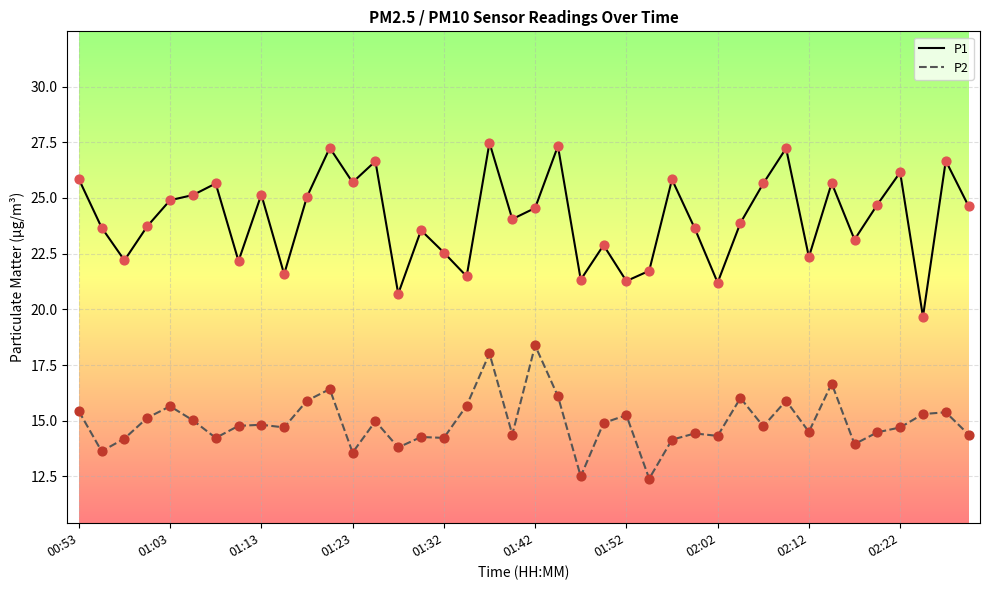

At how many categories does at least one series exceed 13?

40